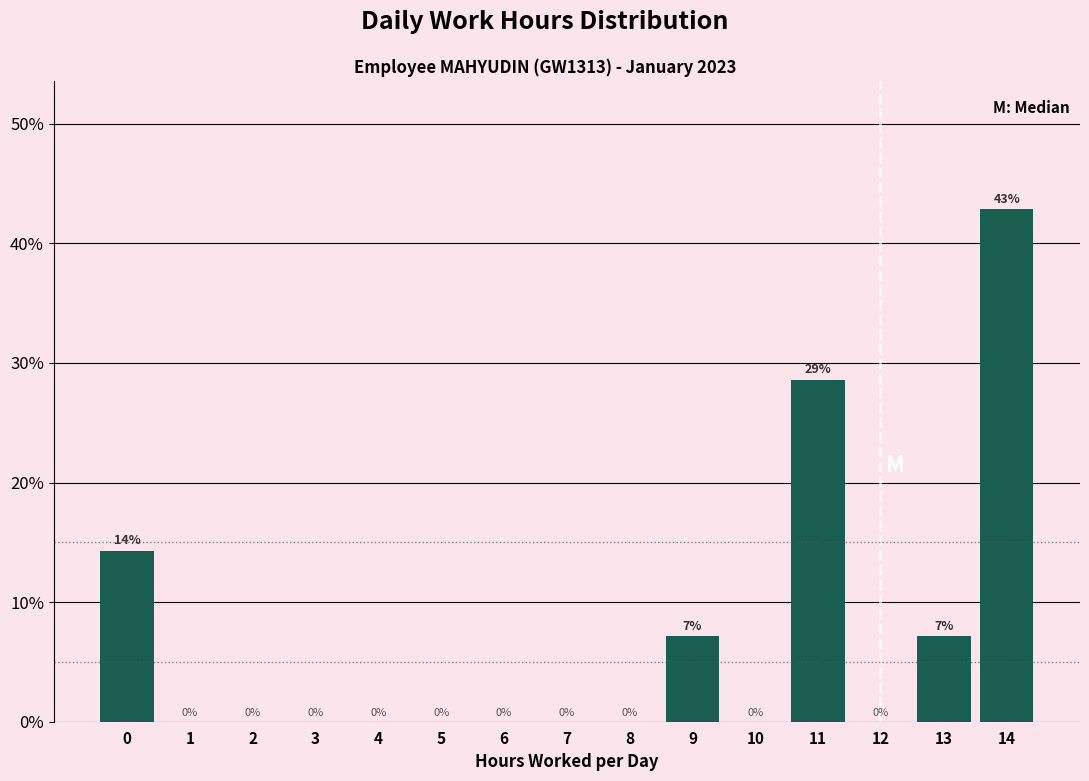

Between 9 and 11, which is larger?

11